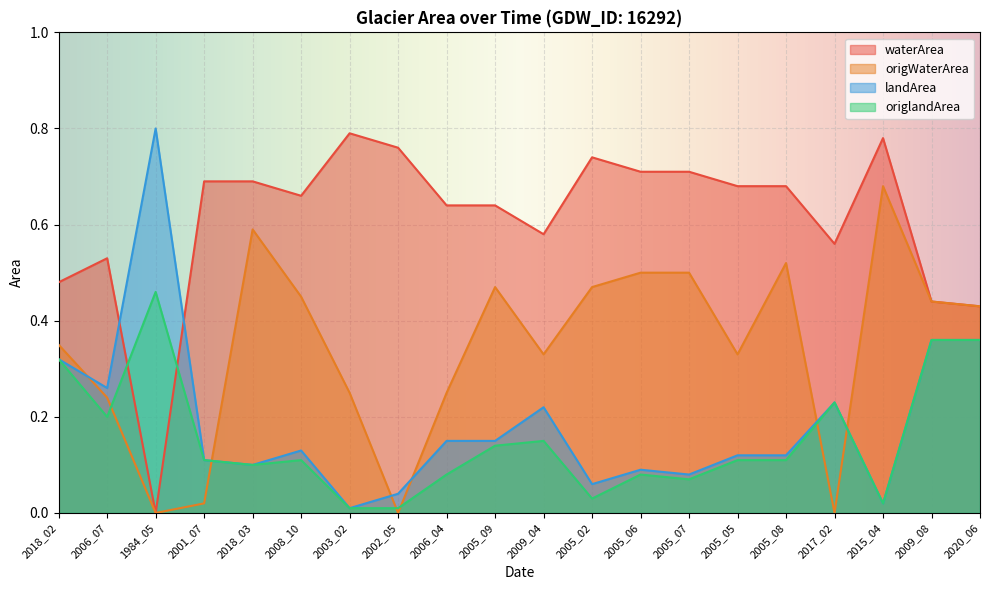

True or false: landArea has more than 1 points higher than both neighbors.

True